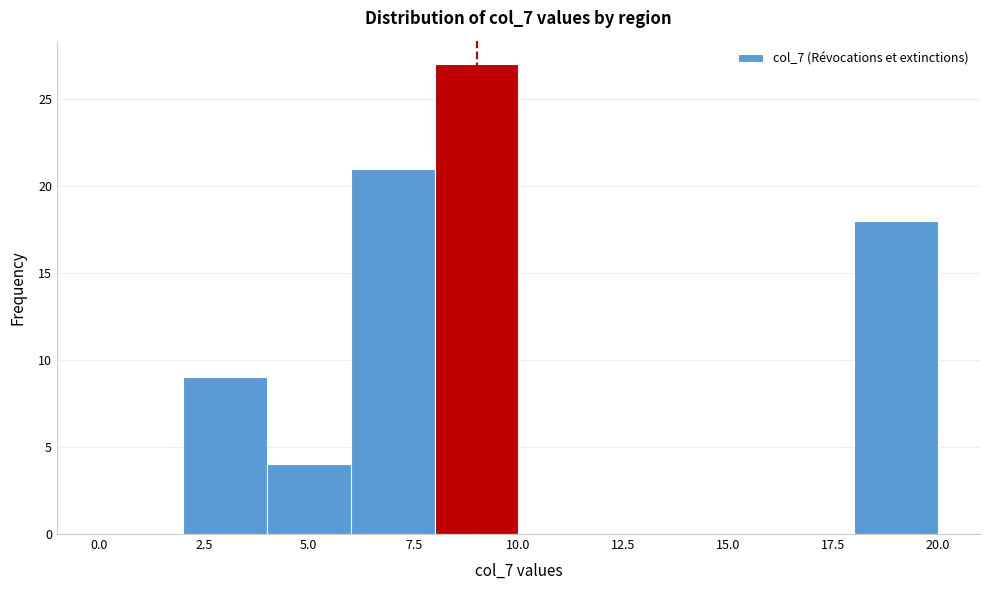

How tall is the bar that spans 18 to 20 on the x-axis? The values are not printed on the chart, so give them approximately, as read against the axis.

18